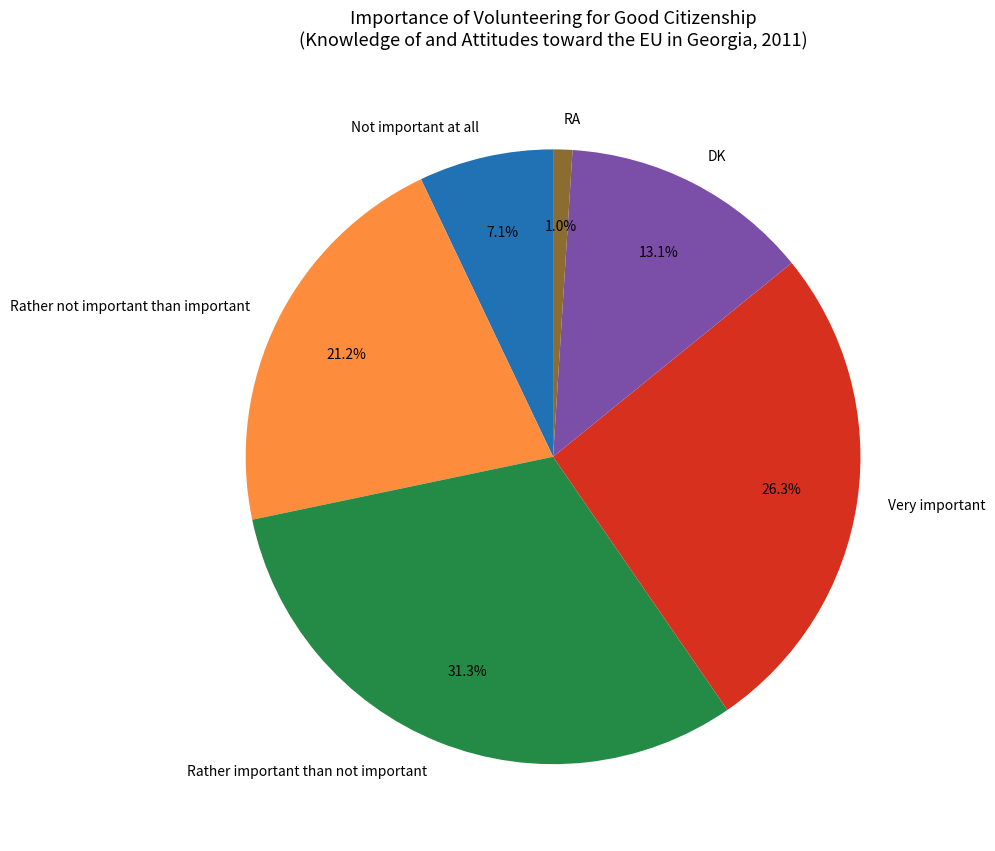

Between Rather important than not important and DK, which is larger?

Rather important than not important